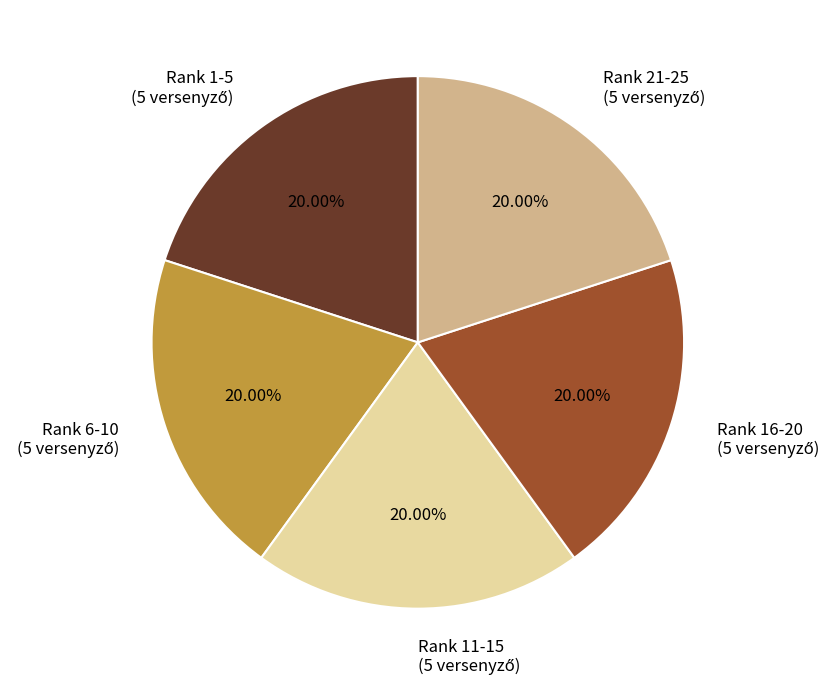

Does any single category account for the majority?

No